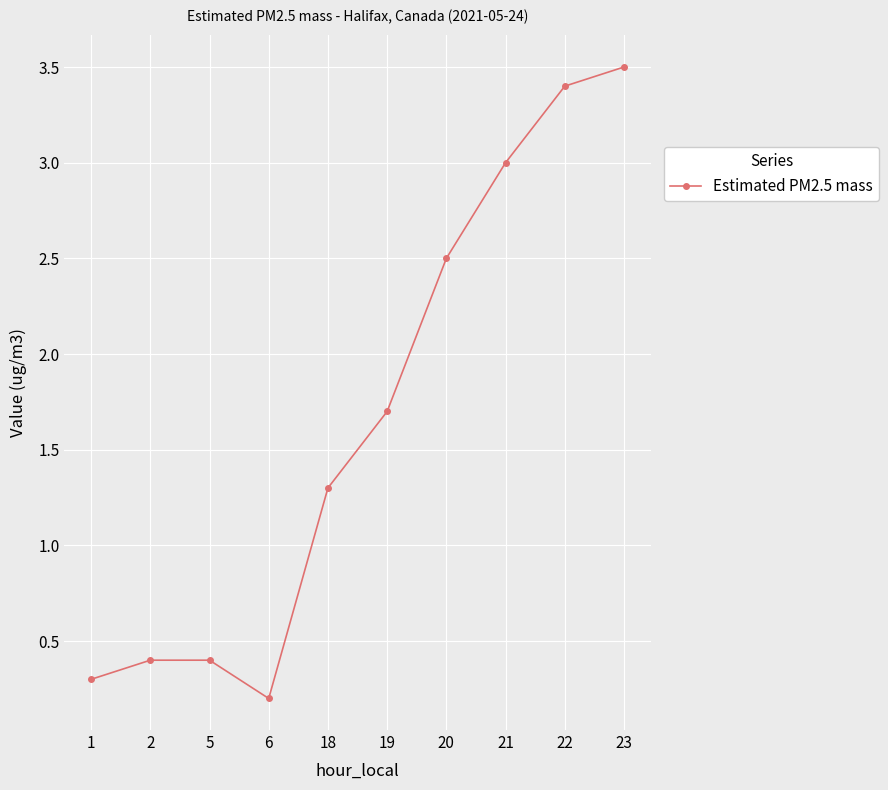

At which label does the data first exceed 1?

18